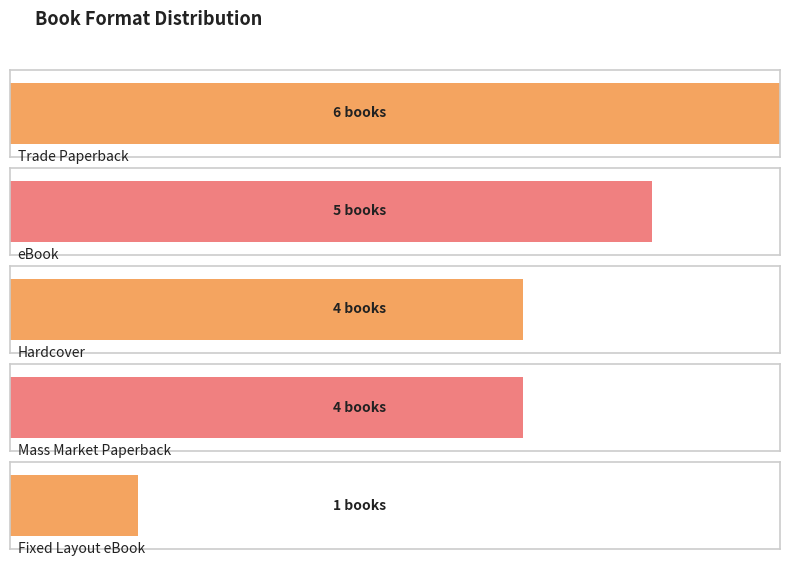

What is the label of the 2nd bar from the left?

eBook